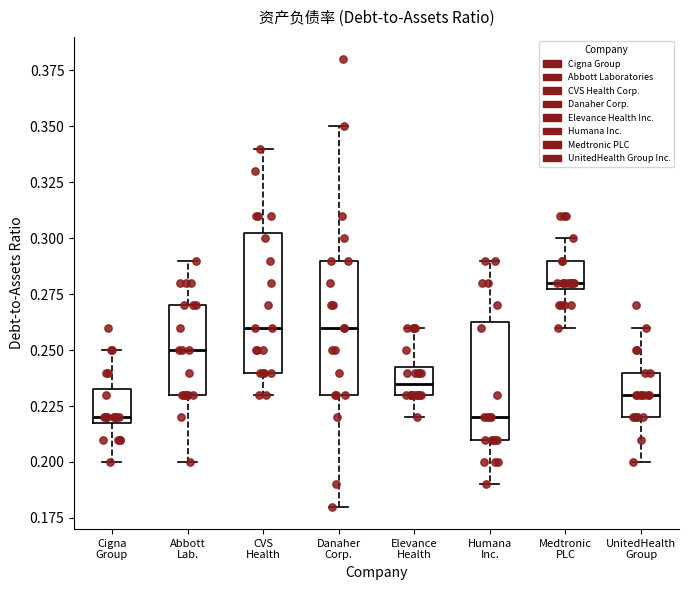

Reading left to right, transcribe this box plot: for each box, give where its median line is, the range the box spans, and where its two whiskers end, as read against the y-axis. The values are not printed on the chart, so give them approximately, as read against the axis.

Cigna Group: median 0.220 (just above the box's lower edge), box 0.220 to 0.235, whiskers 0.200 to 0.250
Abbott Lab.: median 0.250, box 0.230 to 0.270, whiskers 0.200 to 0.290
CVS Health: median 0.260, box 0.240 to 0.305, whiskers 0.230 to 0.340
Danaher Corp.: median 0.260, box 0.230 to 0.290, whiskers 0.180 to 0.350
Elevance Health: median 0.235, box 0.230 to 0.245, whiskers 0.220 to 0.260
Humana Inc.: median 0.220, box 0.210 to 0.265, whiskers 0.190 to 0.290
Medtronic PLC: median 0.280 (just above the box's lower edge), box 0.280 to 0.290, whiskers 0.260 to 0.300
UnitedHealth Group: median 0.230, box 0.220 to 0.240, whiskers 0.200 to 0.260